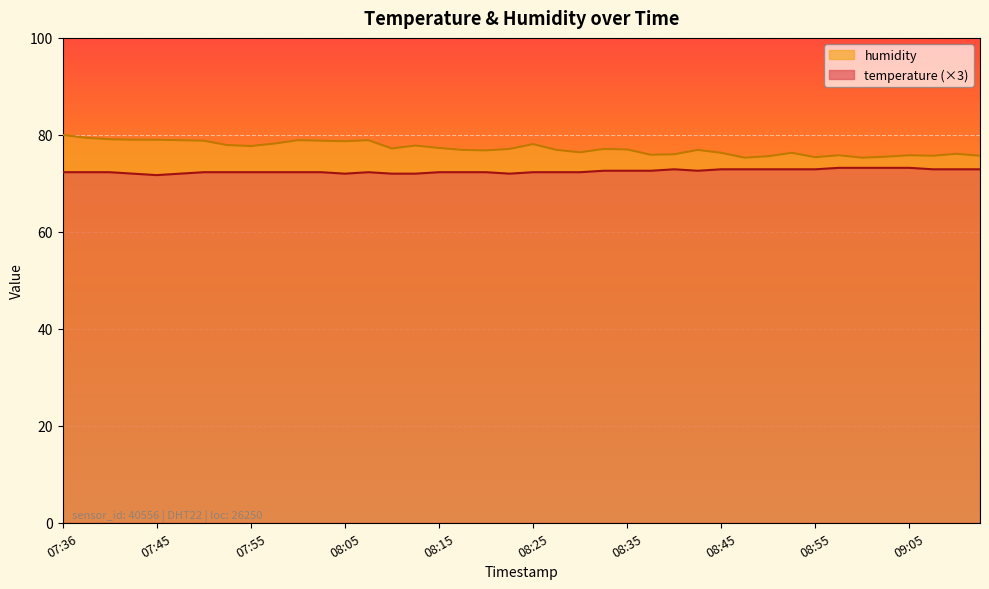

At which label does temperature reach its peak?

08:57